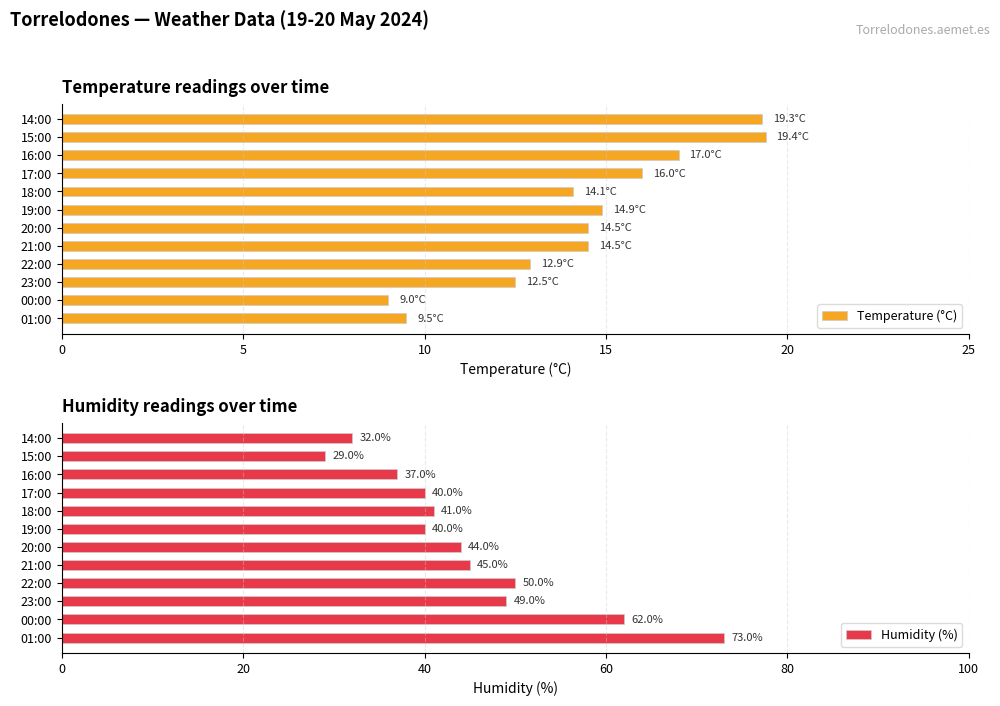

Reading left to right, transcribe all the data shown in this chart.

Temperature (°C): 9.5	9.0	12.5	12.9	14.5	14.5	14.9	14.1	16.0	17.0	19.4	19.3
Humidity (%): 73.0	62.0	49.0	50.0	45.0	44.0	40.0	41.0	40.0	37.0	29.0	32.0